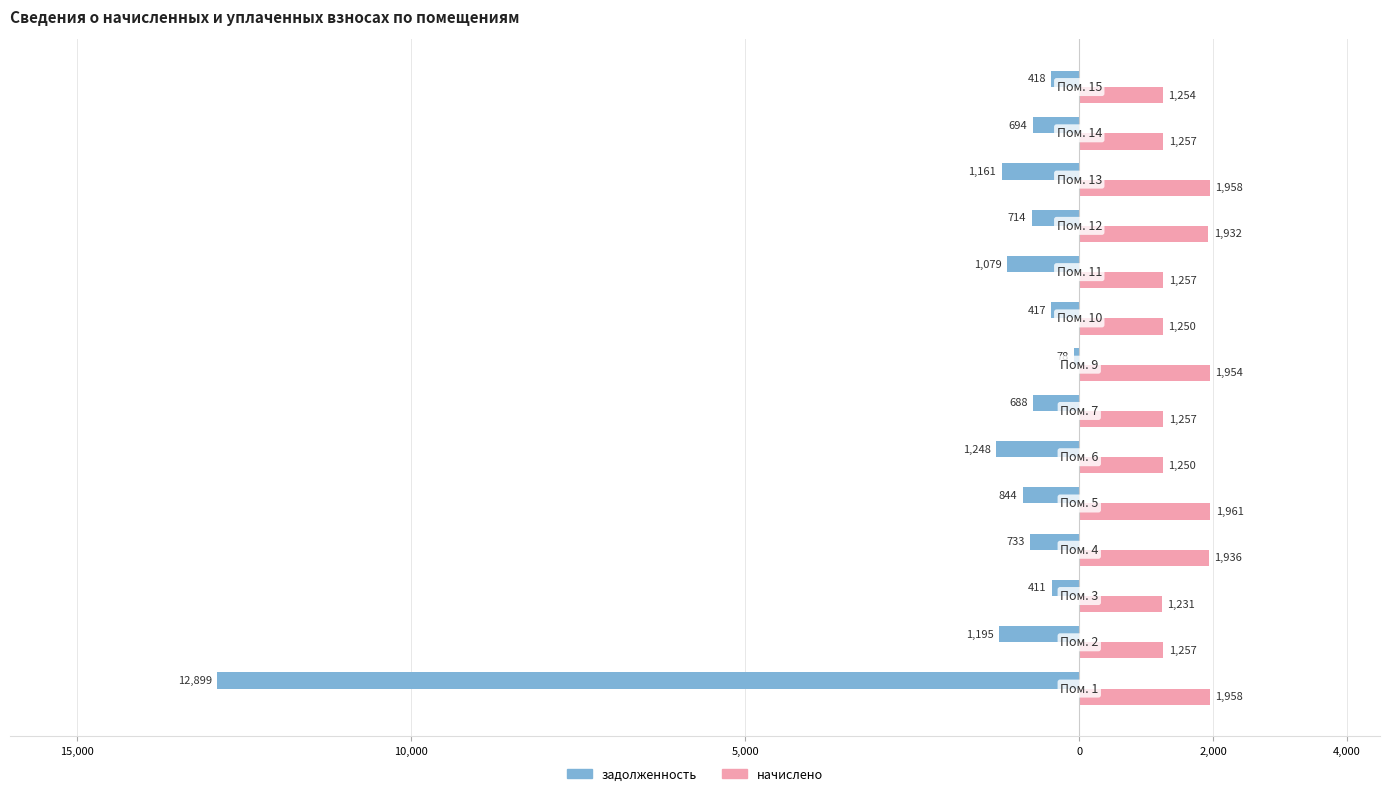

What are all the series names shown in the legend?

задолженность, начислено